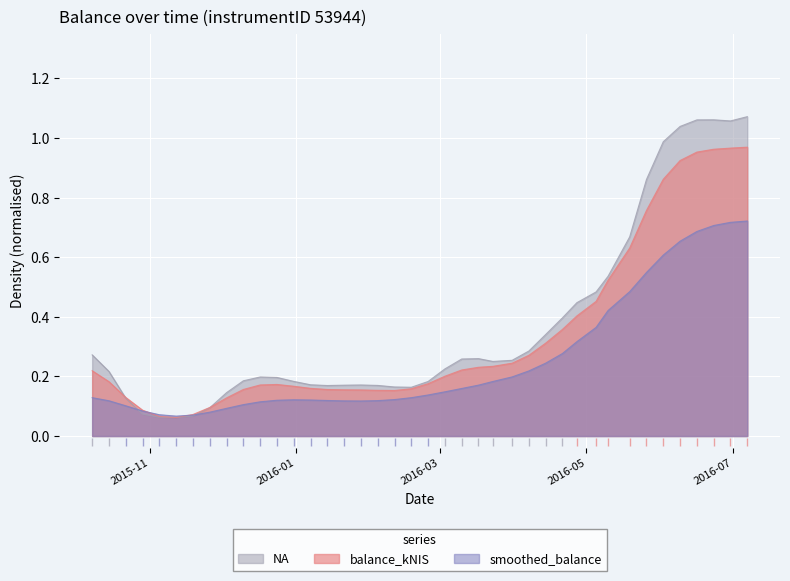

What position from the left is 2016-01-28?

17